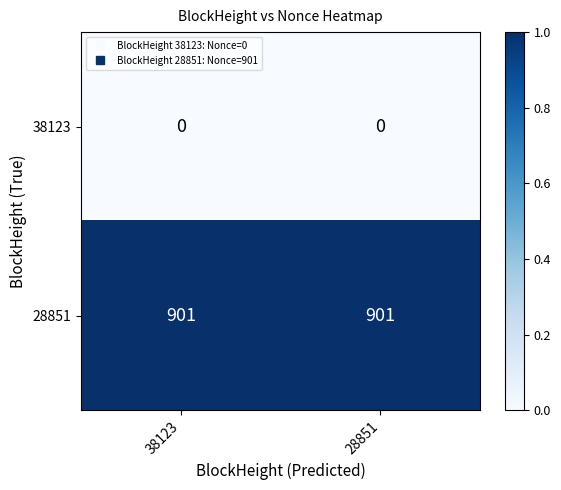

Reading left to right, list all the values displayed in this chart.

38123: 0	0
28851: 901	901